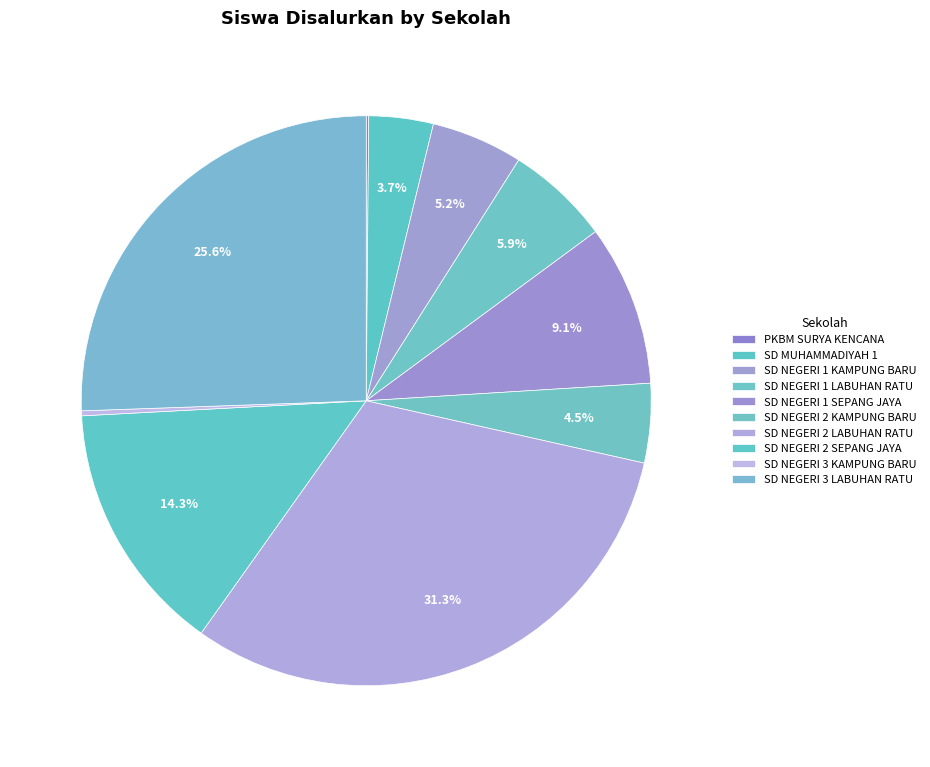

Combined, do SD NEGERI 2 SEPANG JAYA and SD MUHAMMADIYAH 1 account for over 50%?

No